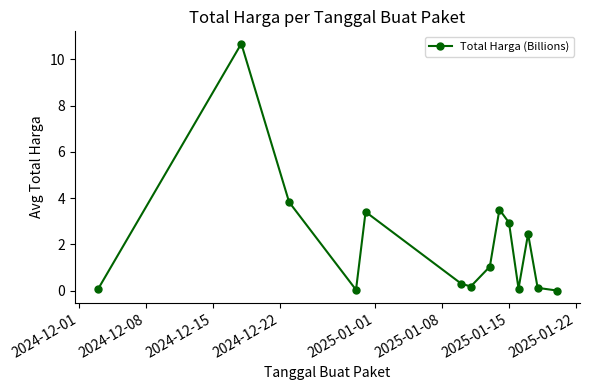

What is the difference between the maximum and minimum values?

10.7